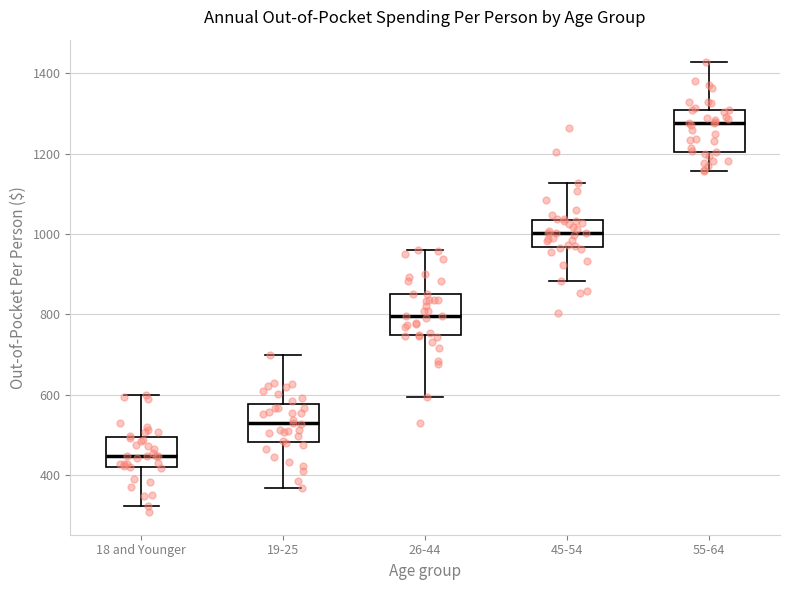

Where does the lower whisker of the box for 18 and Younger end on the y-axis? The values are not printed on the chart, so give them approximately, as read against the axis.

320